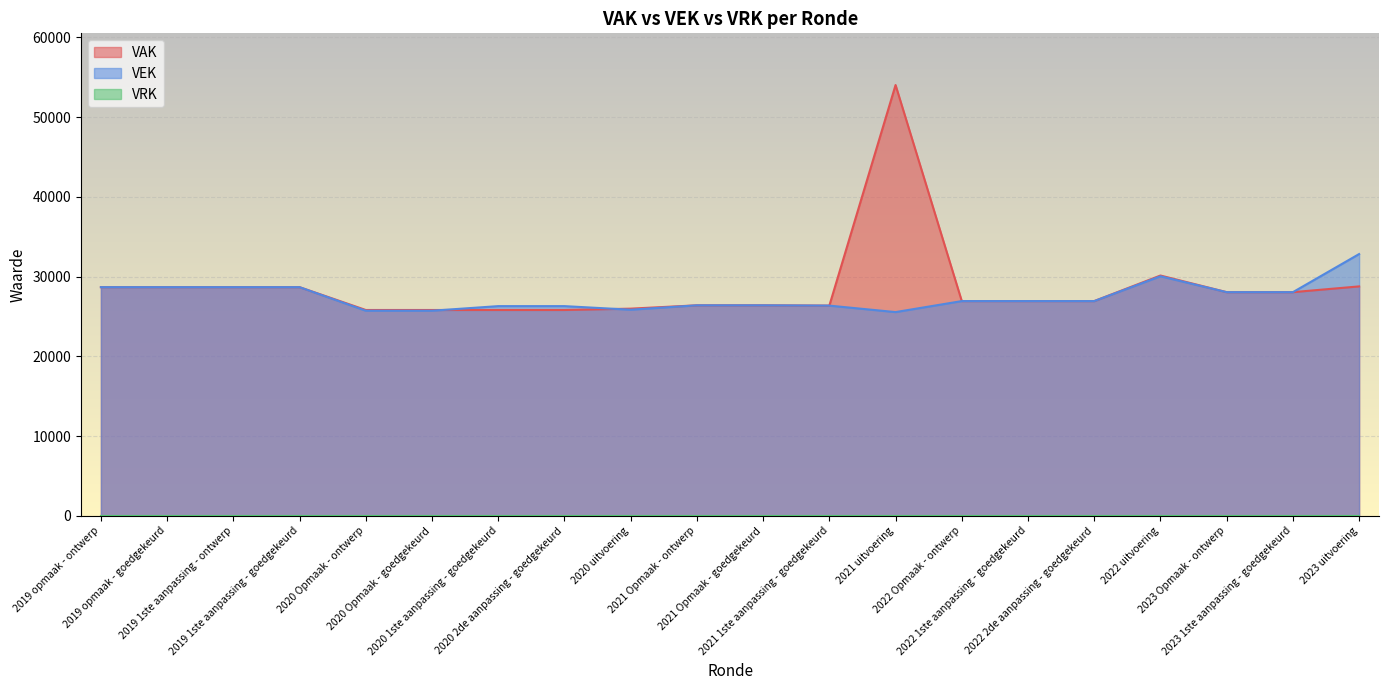

True or false: VEK has a value of 39157 at 2021 Opmaak - ontwerp.

False